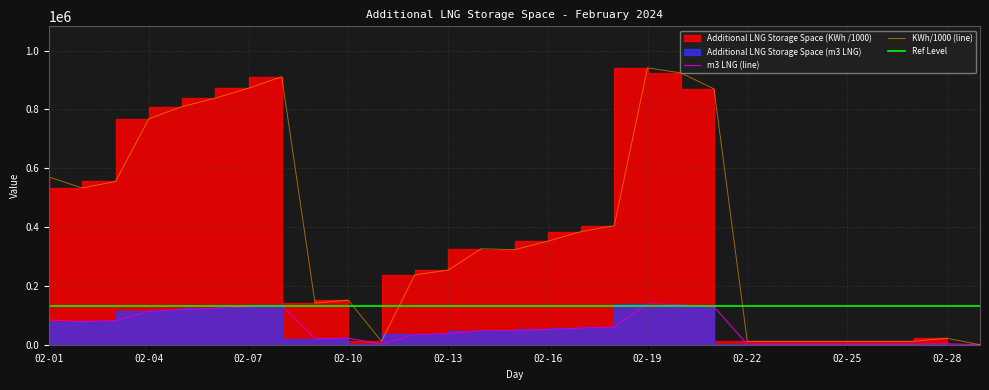

What is the value of the Additional LNG Storage Space (m3 LNG) point at the 12th from the left?

35085.0